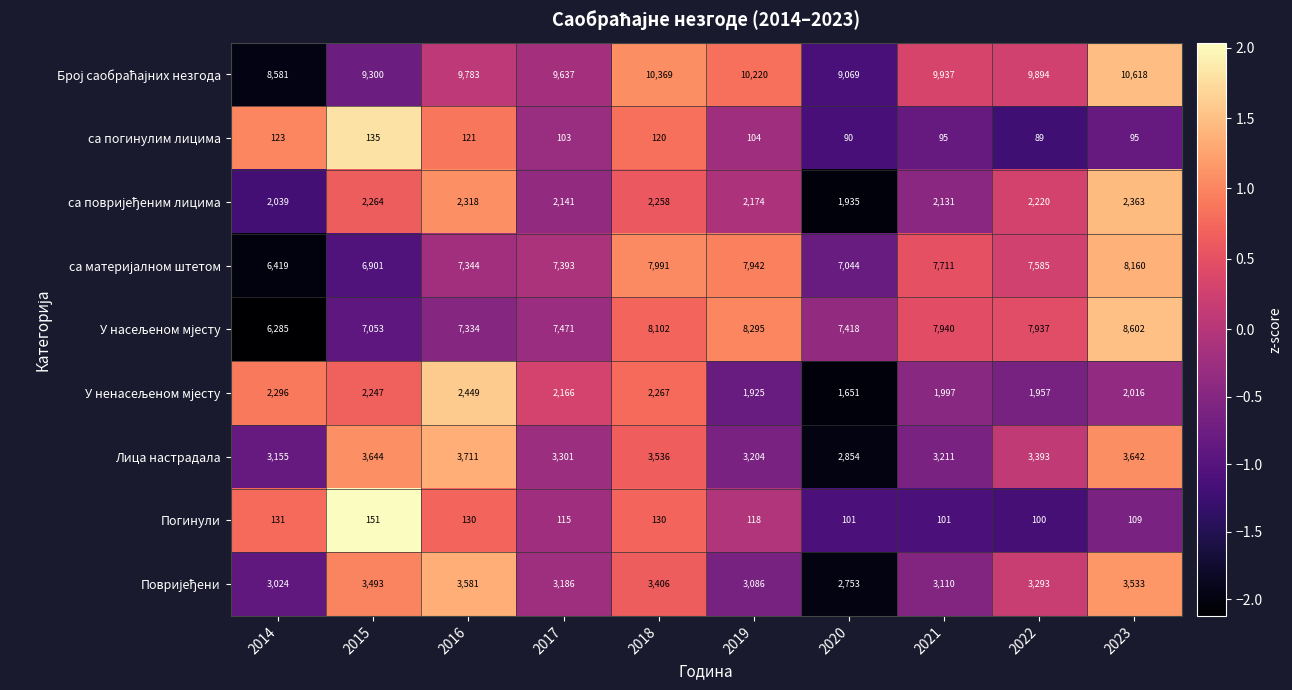

What is the approximate value of са погинулим лицима at 2017?

103